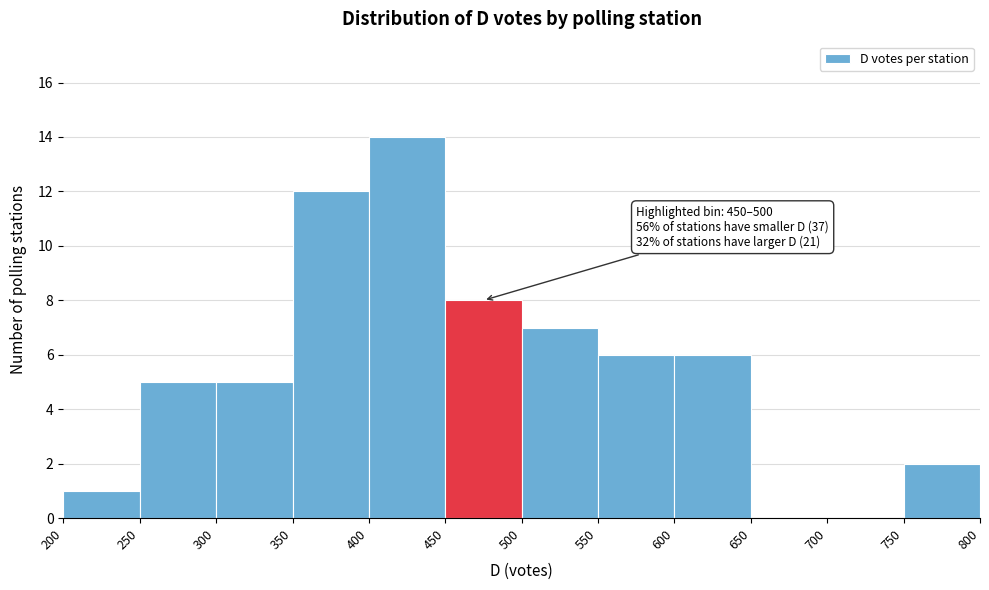

Which range on the x-axis has the tallest bar?

400 to 450